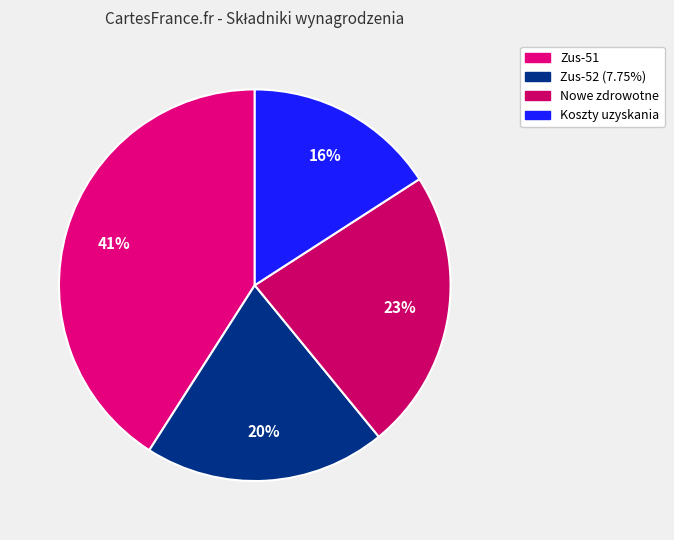

What is the smallest slice in the pie chart?

Koszty uzyskania